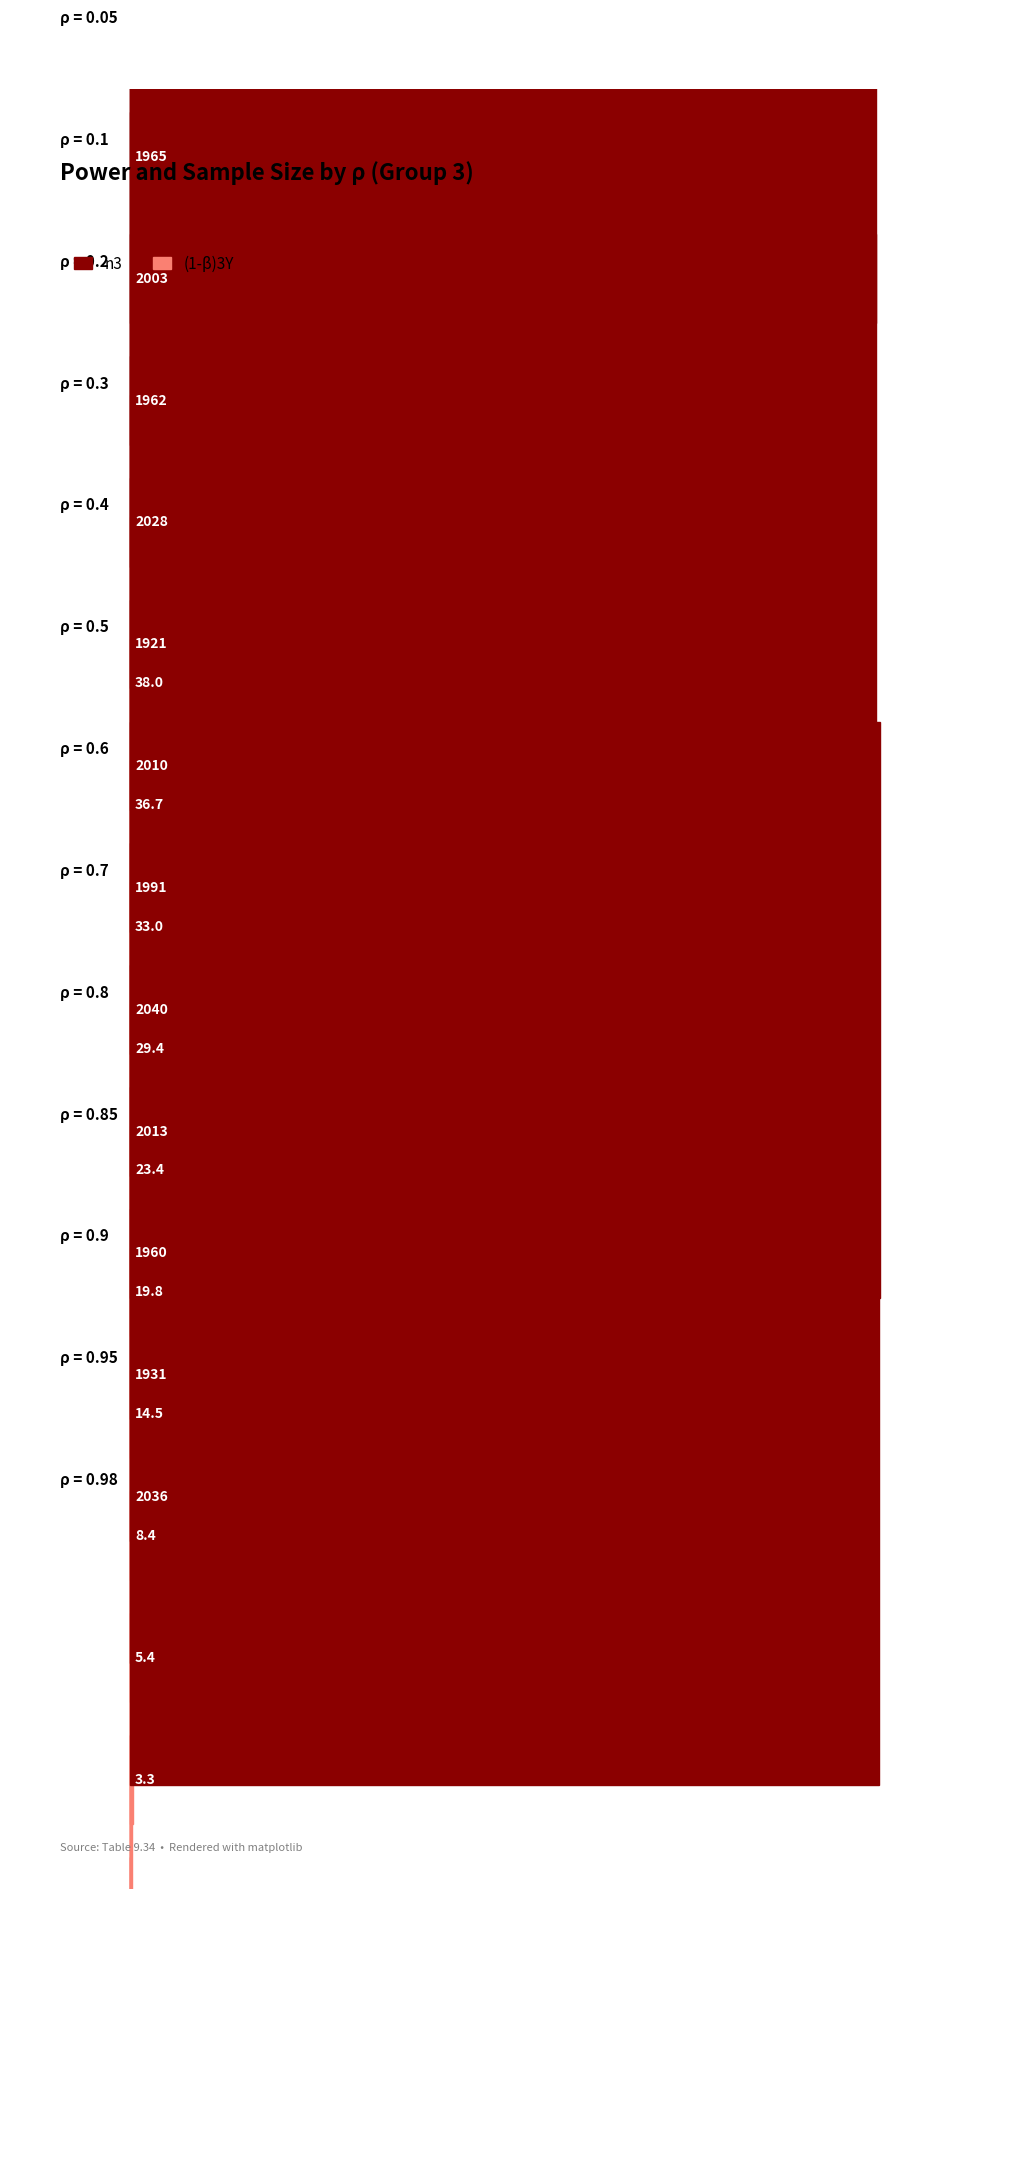

How many values in the n3 series are below 2003?

6